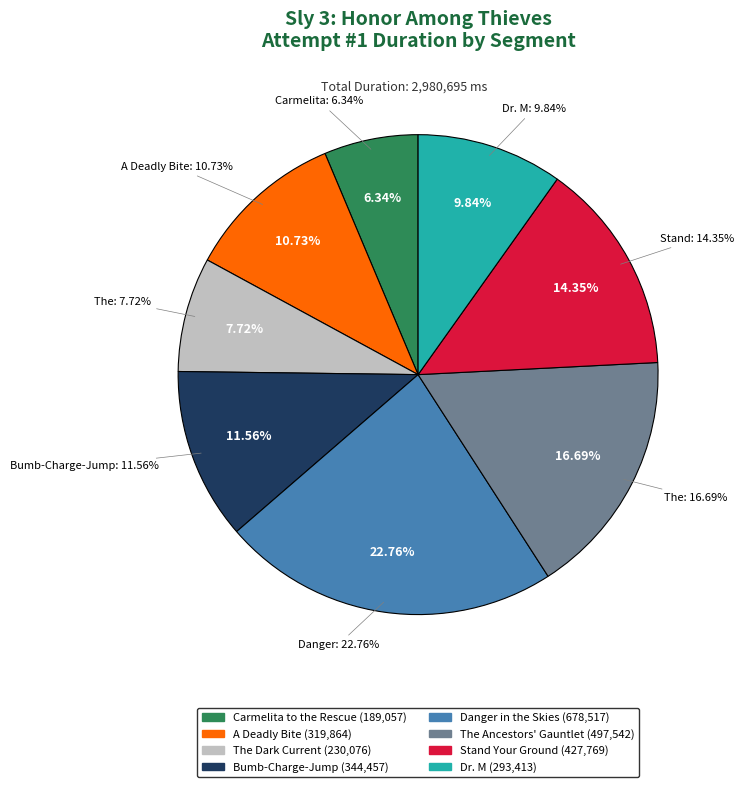

What percentage is NOT represented by Dr. M?

90.2%